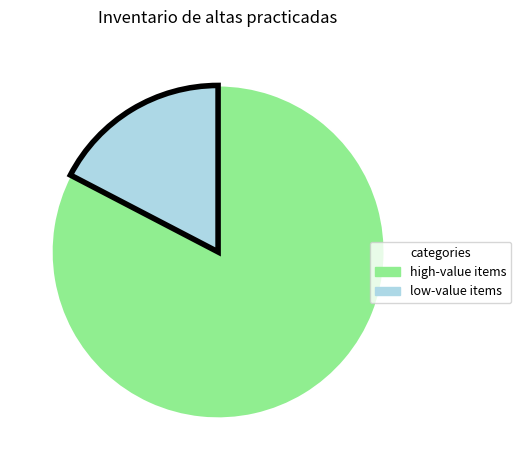

Does any single category account for the majority?

Yes